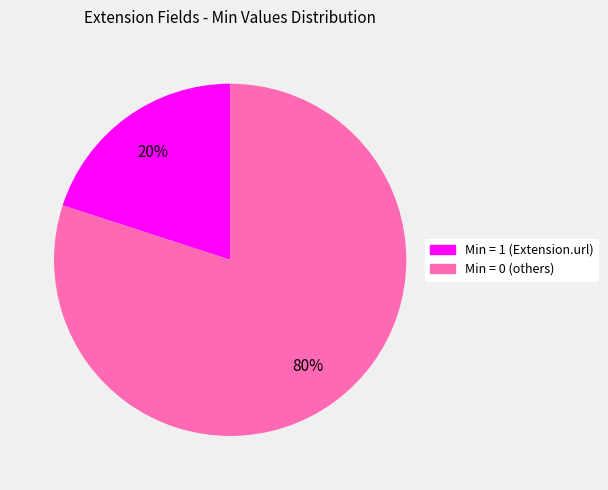

Combined, do Min = 0 (others) and Min = 1 (Extension.url) account for over 50%?

Yes